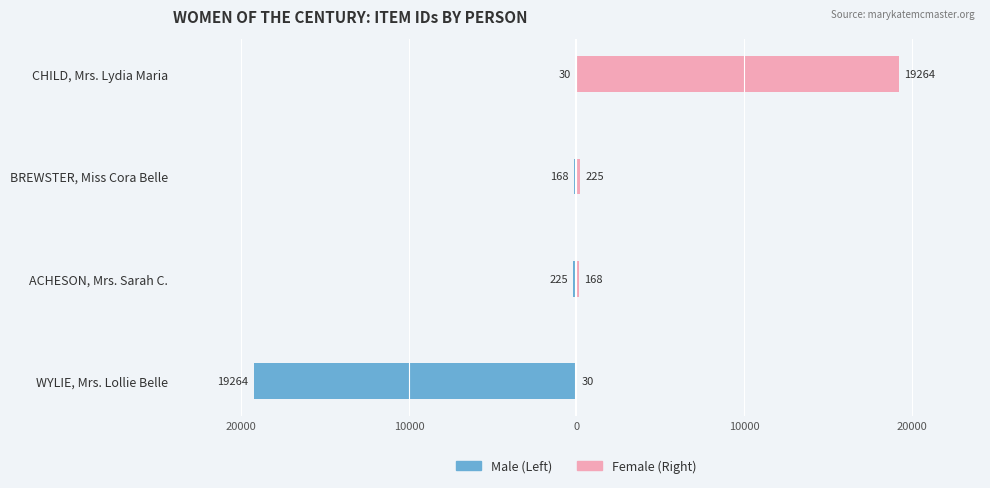

What is the greatest value displayed?

19264